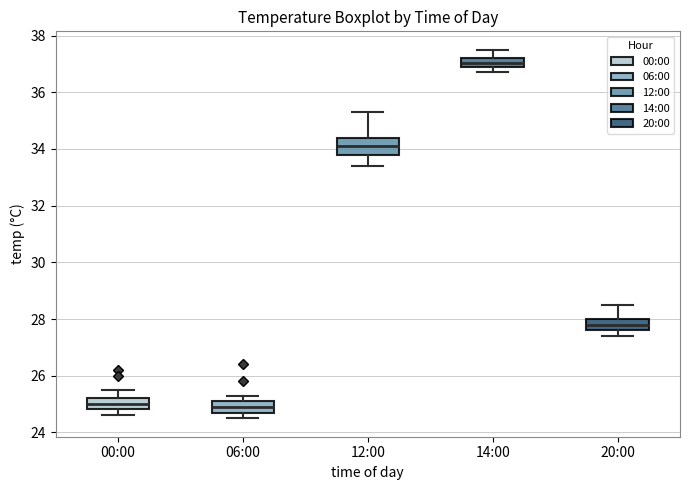

Reading left to right, read every box against the y-axis: the position of its median line, the range the box covers, and the ends of its whiskers. The values are not printed on the chart, so give them approximately, as read against the axis.

00:00: median 25.0, box 24.8 to 25.2, whiskers 24.6 to 25.6
06:00: median 25.0, box 24.8 to 25.2, whiskers 24.6 to 25.4
12:00: median 34.2, box 33.8 to 34.4, whiskers 33.4 to 35.4
14:00: median 37.0 (inside the box), box 37.0 to 37.2, whiskers 36.8 to 37.6
20:00: median 27.8, box 27.6 to 28.0, whiskers 27.4 to 28.6